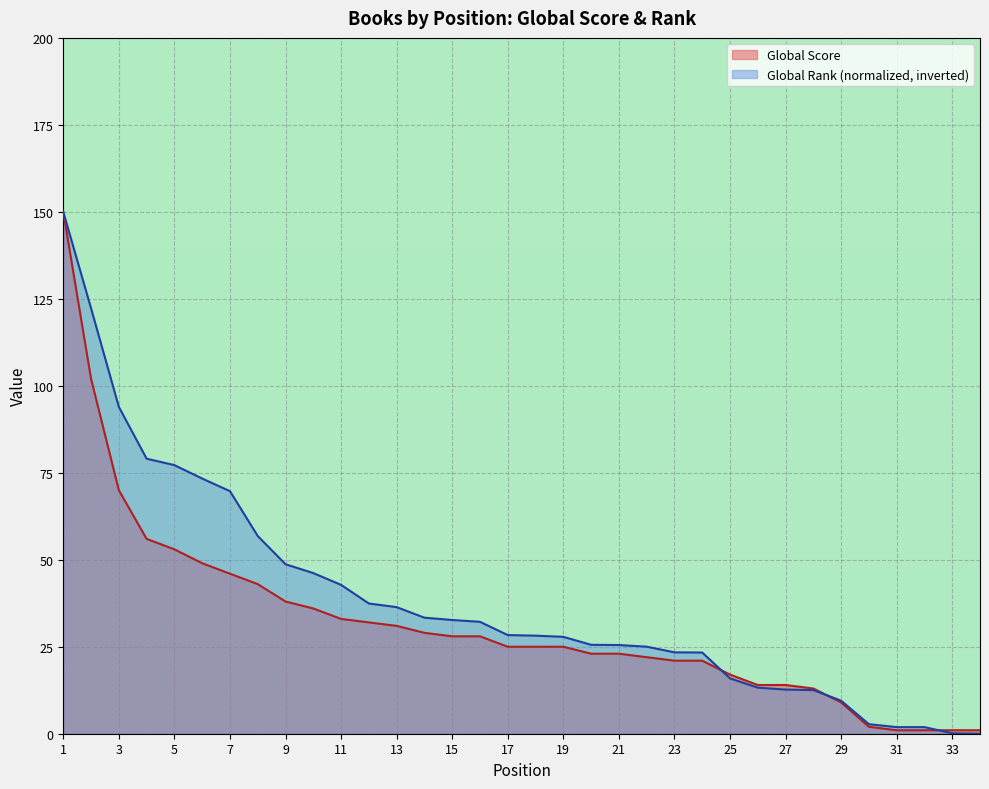

What value does the Global Score series have at 5?

53.0